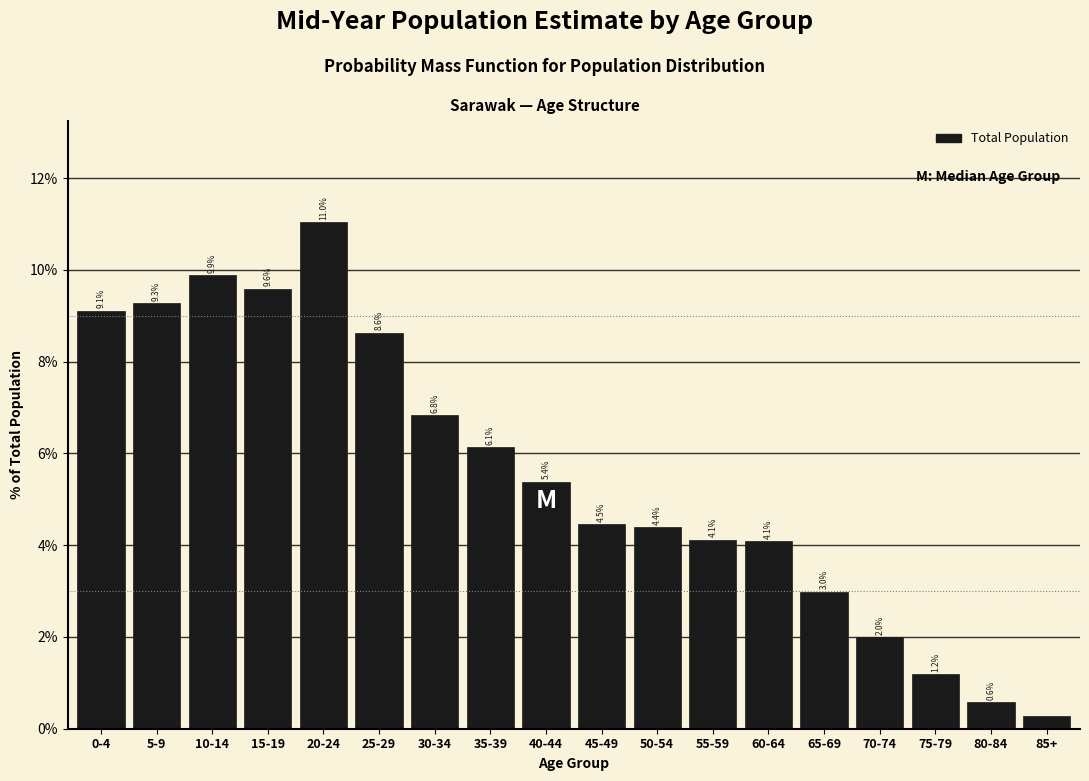

What is the label of the 1st bar from the right?

85+